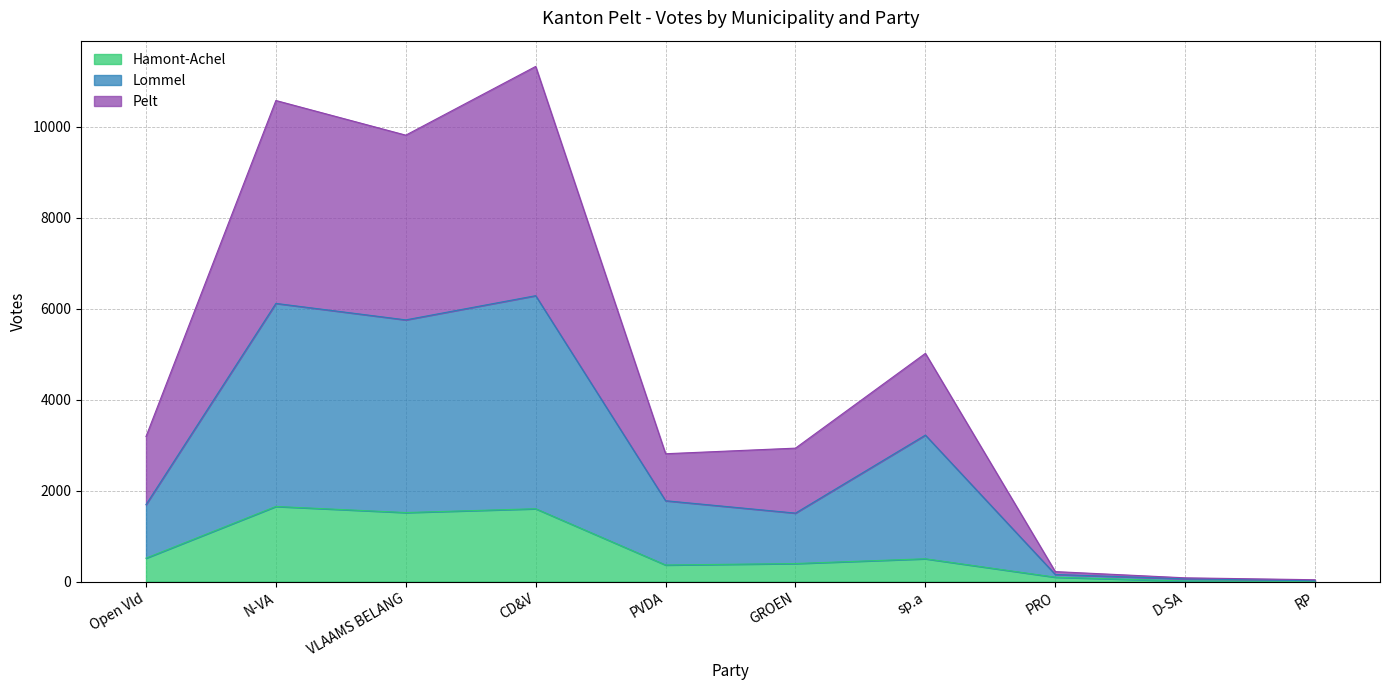

Which category has the lowest value across all series?

RP